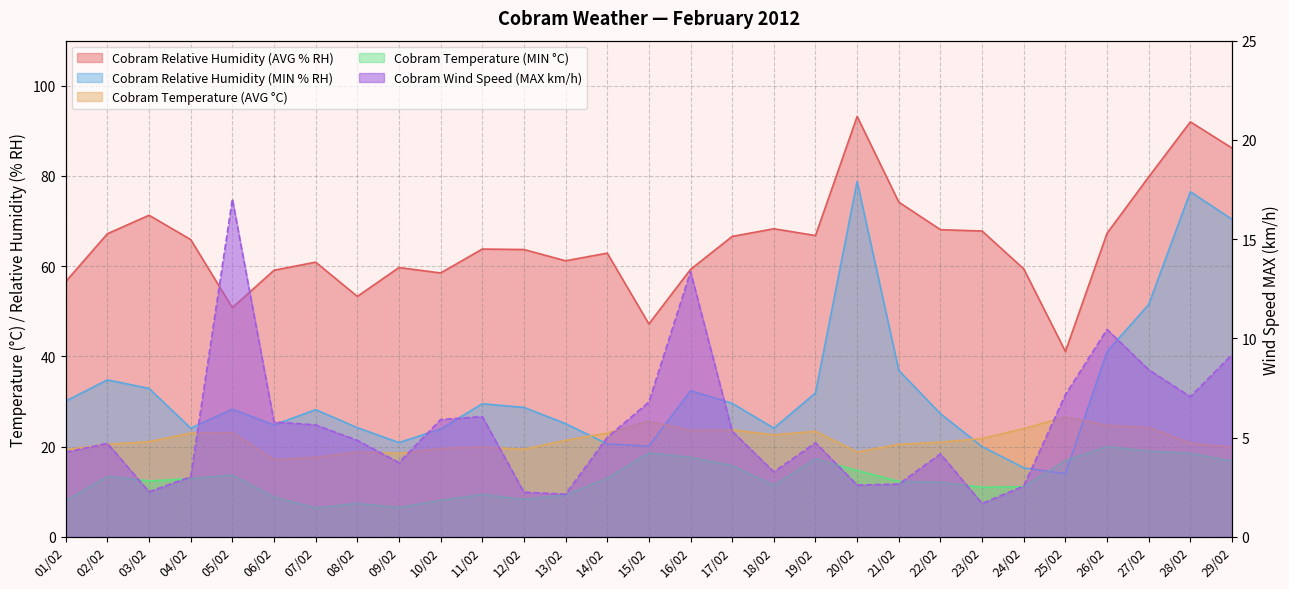

The value of Cobram Temperature (AVG °C) at 22/02 is 5.9. True or false?

False